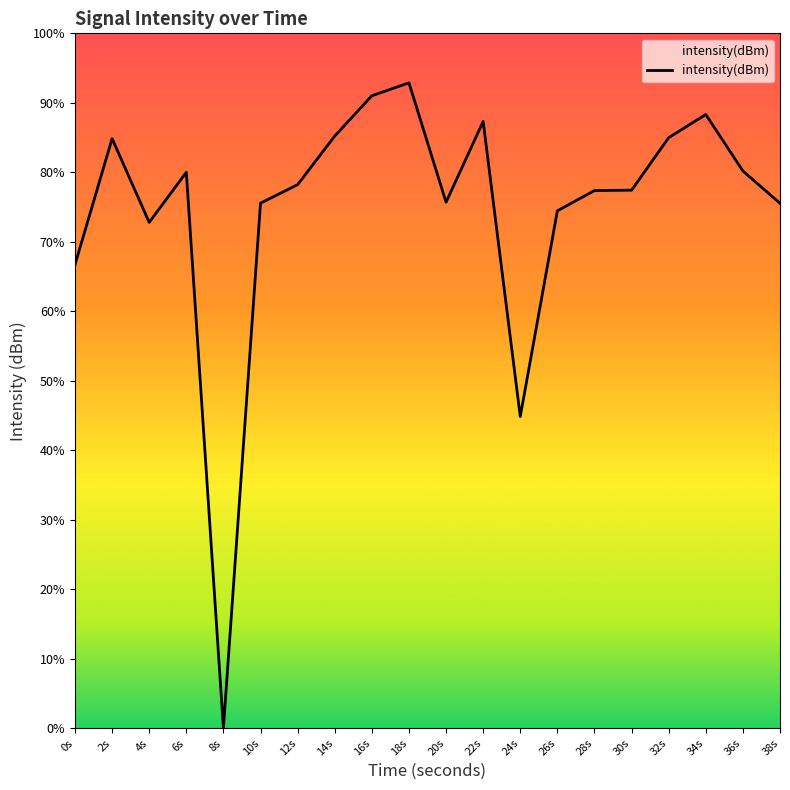

List the labels in order of value, largest first.

18s, 16s, 34s, 22s, 14s, 32s, 2s, 36s, 6s, 12s, 30s, 28s, 20s, 10s, 38s, 26s, 4s, 0s, 24s, 8s